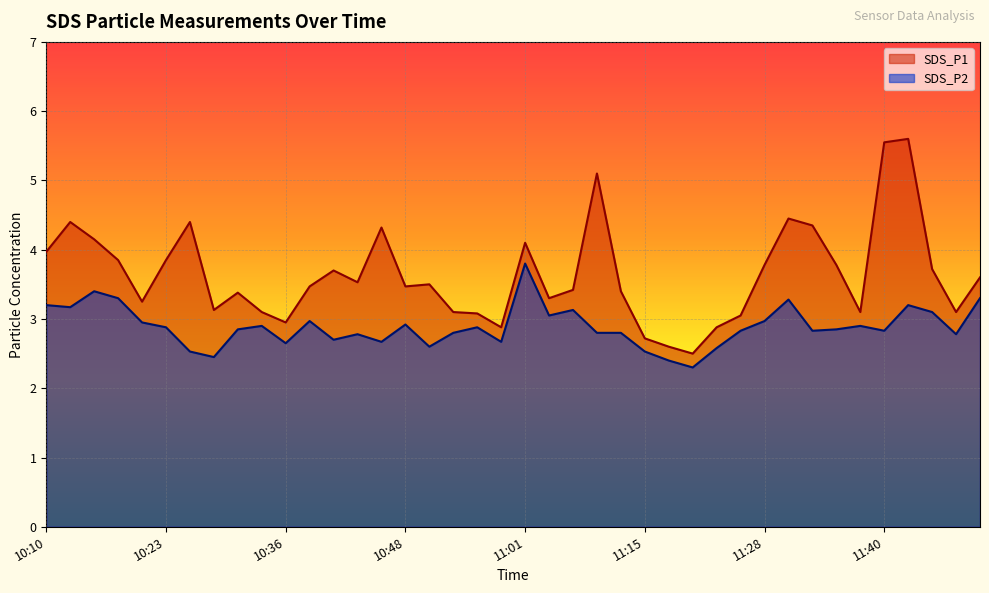

How many lines are shown in the chart?

2